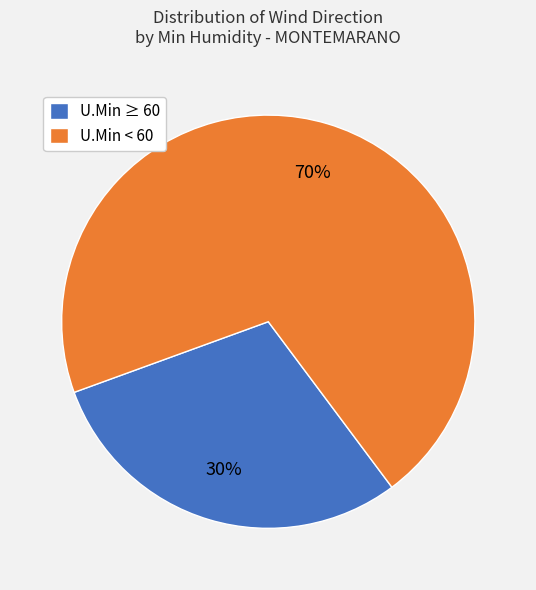

To the nearest percent, what is the average slice percentage?

50%